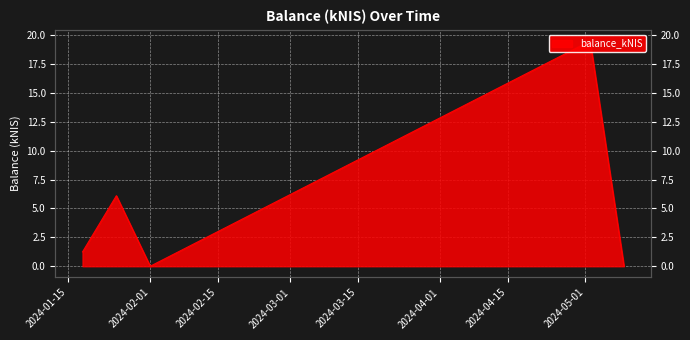

Where is the first local maximum?

2024-01-25